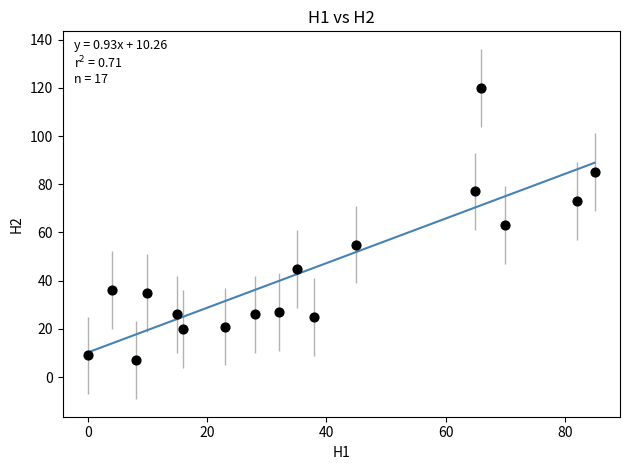

What is the range of Y values (max minus min)?

113